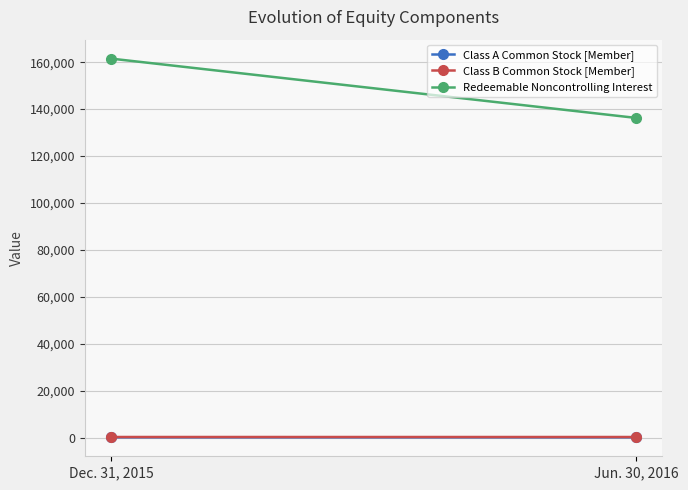

What is the smallest value displayed?

92